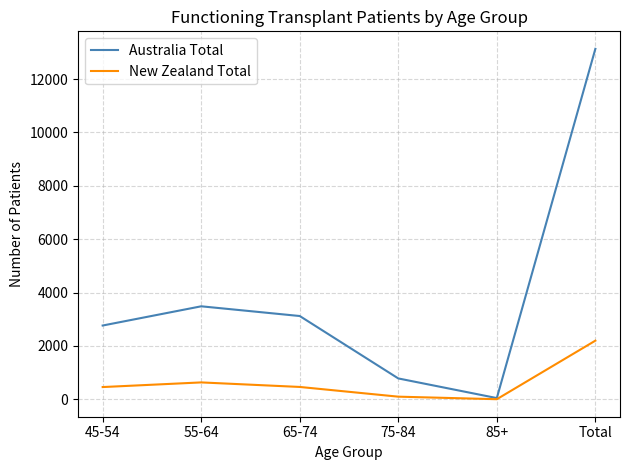

List the series in order of their peak value, lowest first.

New Zealand Total, Australia Total